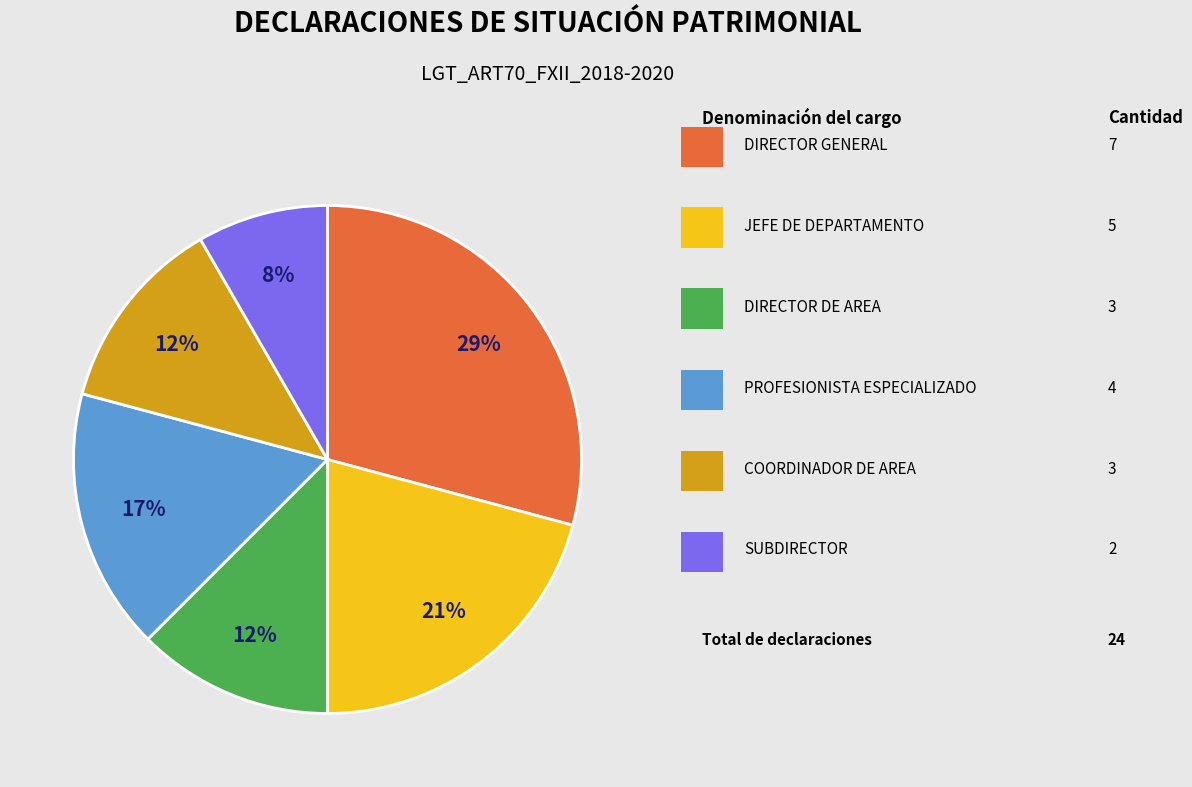

To the nearest percent, what is the difference between the largest and smallest slice percentages?

21%